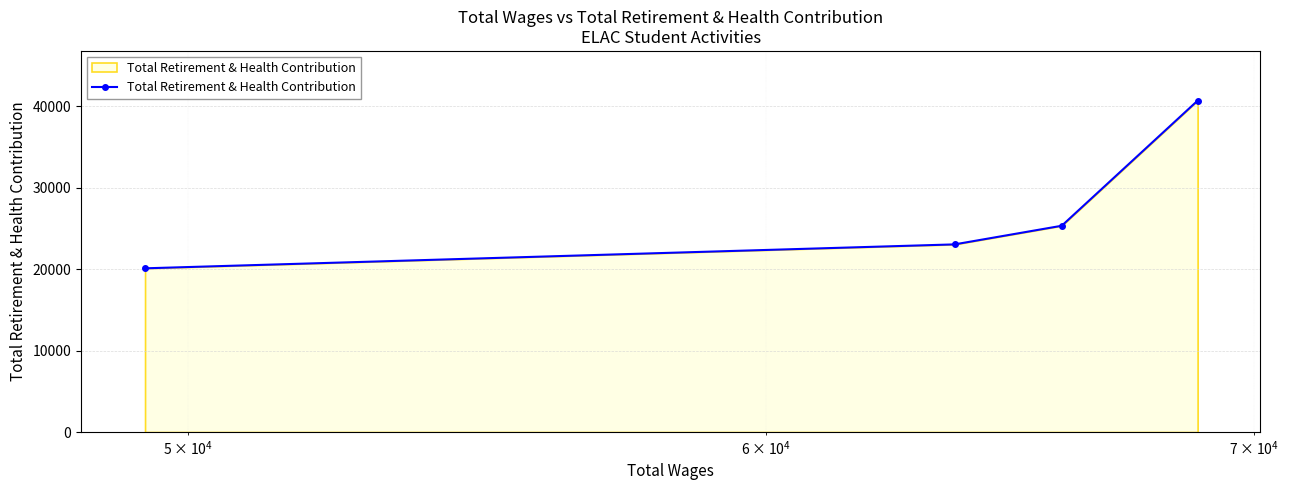

How many values are between 23047 and 40701?

3